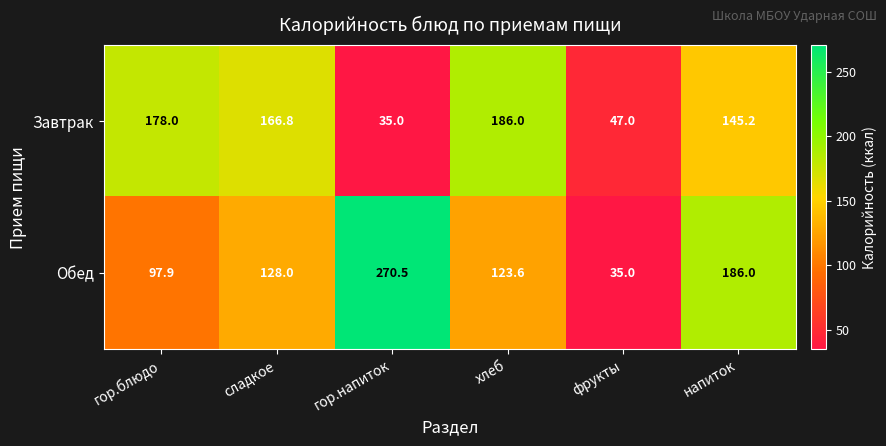

Reading left to right, list all the values displayed in this chart.

Завтрак: гор.блюдо=178.0	сладкое=166.8	гор.напиток=35.0	хлеб=186.0	фрукты=47.0	напиток=145.2
Обед: гор.блюдо=97.9	сладкое=128.0	гор.напиток=270.5	хлеб=123.6	фрукты=35.0	напиток=186.0